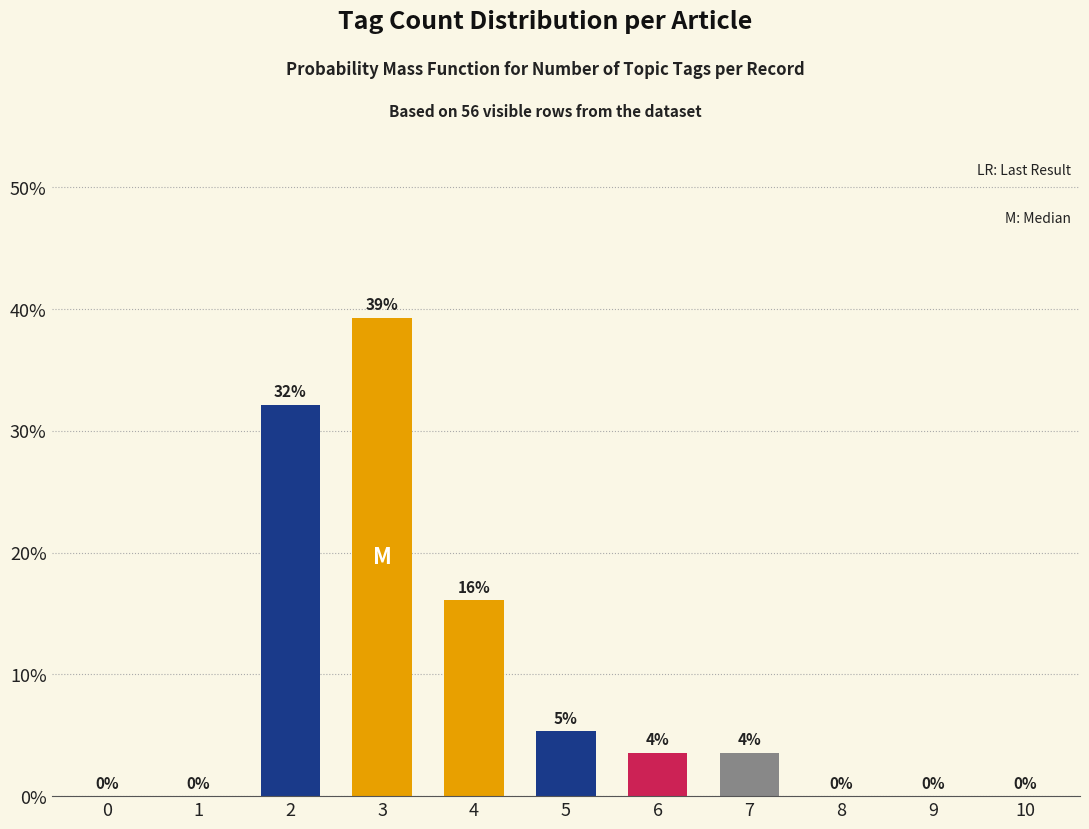

At which label is the value closest to 19?

4